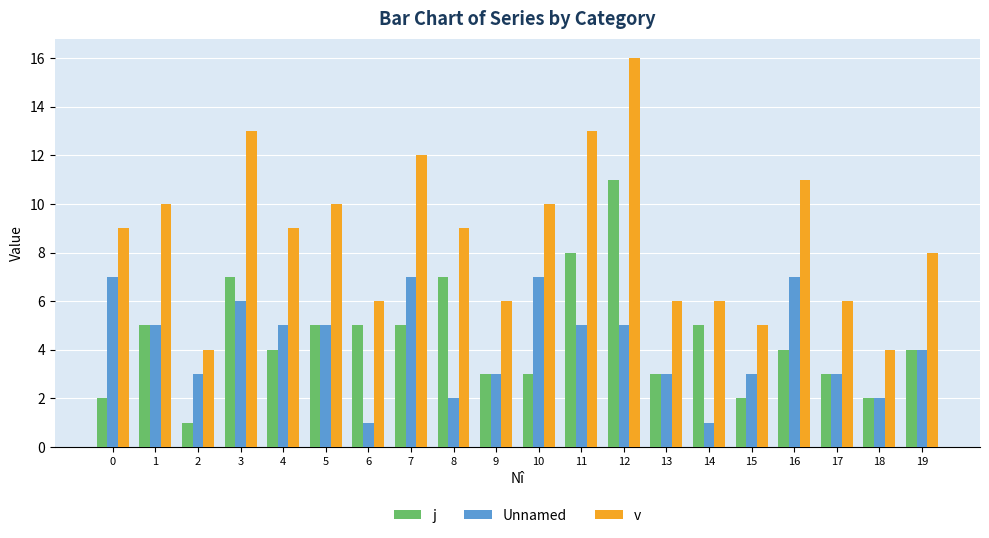

How many bars are there in each group?

3